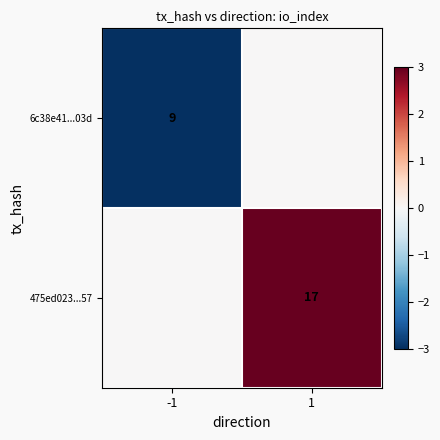

The value of 6c38e41...03d at -1 is 9. True or false?

True